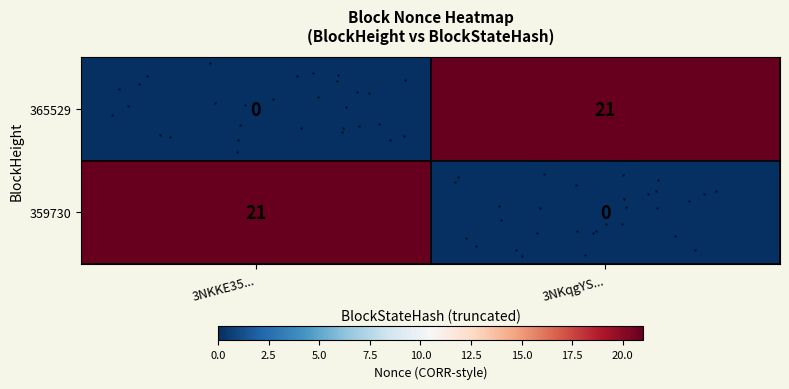

At 3NKqgYS..., list the series in order from largest to smallest.

365529, 359730